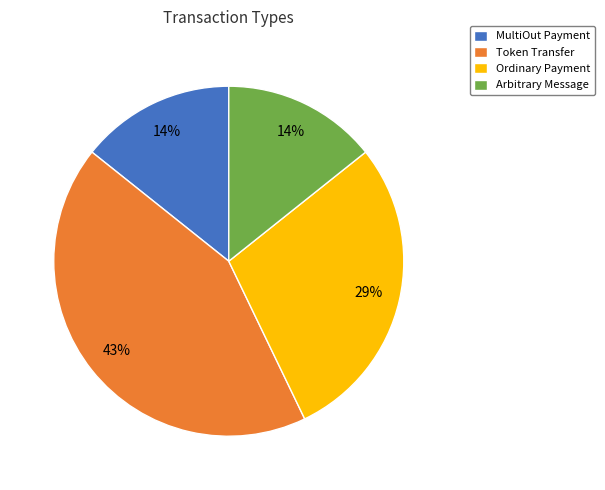

To the nearest percent, what is the combined percentage of MultiOut Payment and Token Transfer?

57%